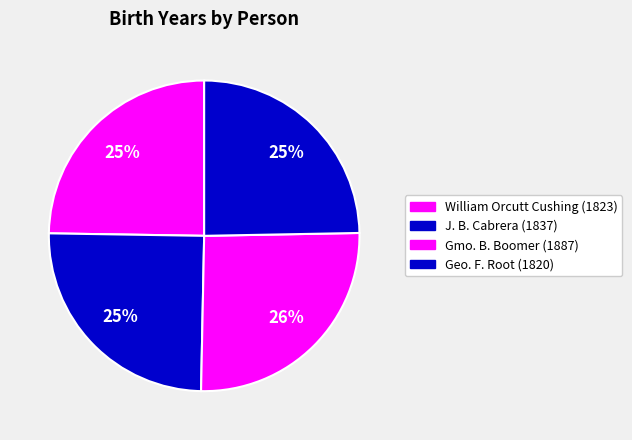

What is the largest slice in the pie chart?

Gmo. B. Boomer